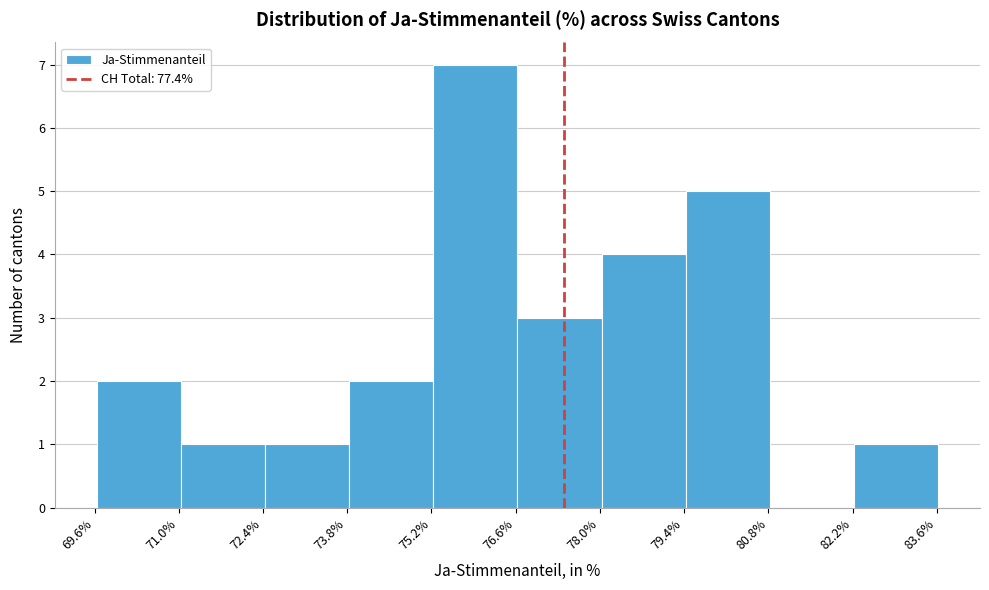

Reading left to right, transcribe this chart: for each bar, give the range it covers on the x-axis and its height. Neither the bar edges nor the heights are printed on the chart, so give them approximately, as read against the axes.

69.6 to 71.0: 2
71.0 to 72.4: 1
72.4 to 73.8: 1
73.8 to 75.2: 2
75.2 to 76.6: 7
76.6 to 78.0: 3
78.0 to 79.4: 4
79.4 to 80.8: 5
80.8 to 82.2: 0
82.2 to 83.6: 1